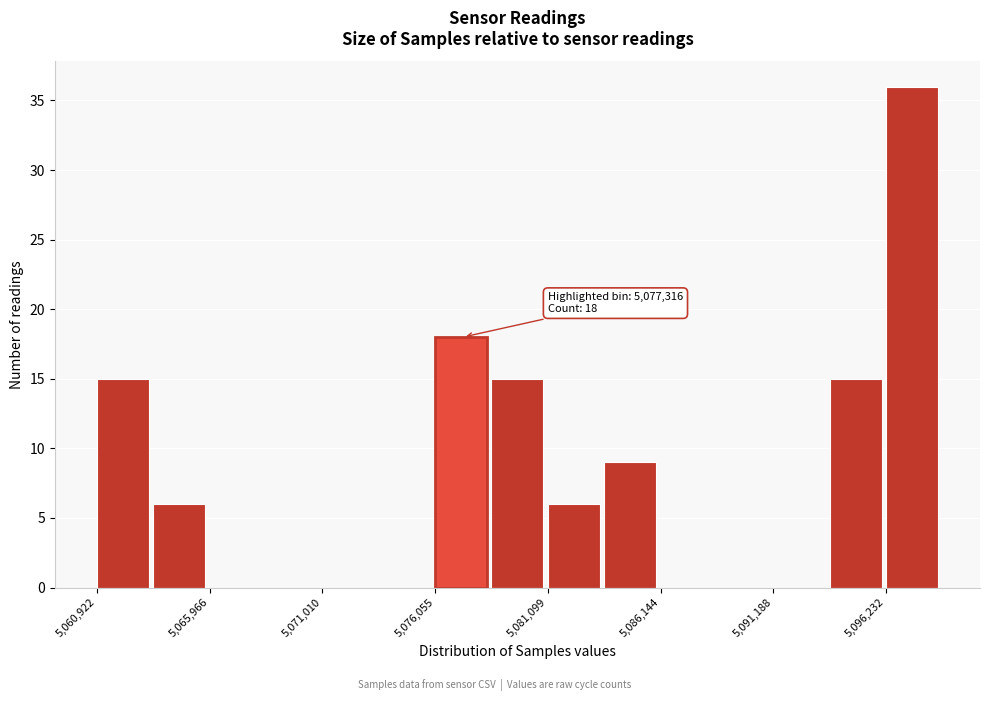

Read against the x-axis, roughly where is the centre of the tallest bar?

5097000